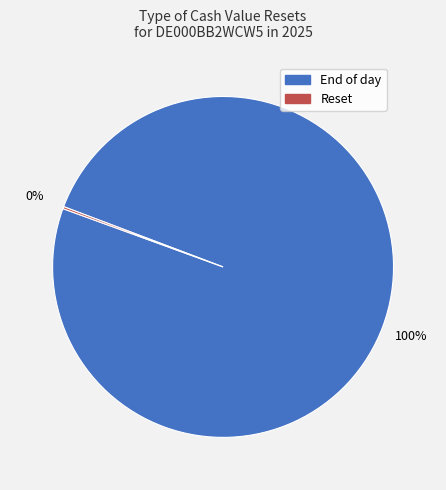

Which category has the biggest portion of the pie?

End of day